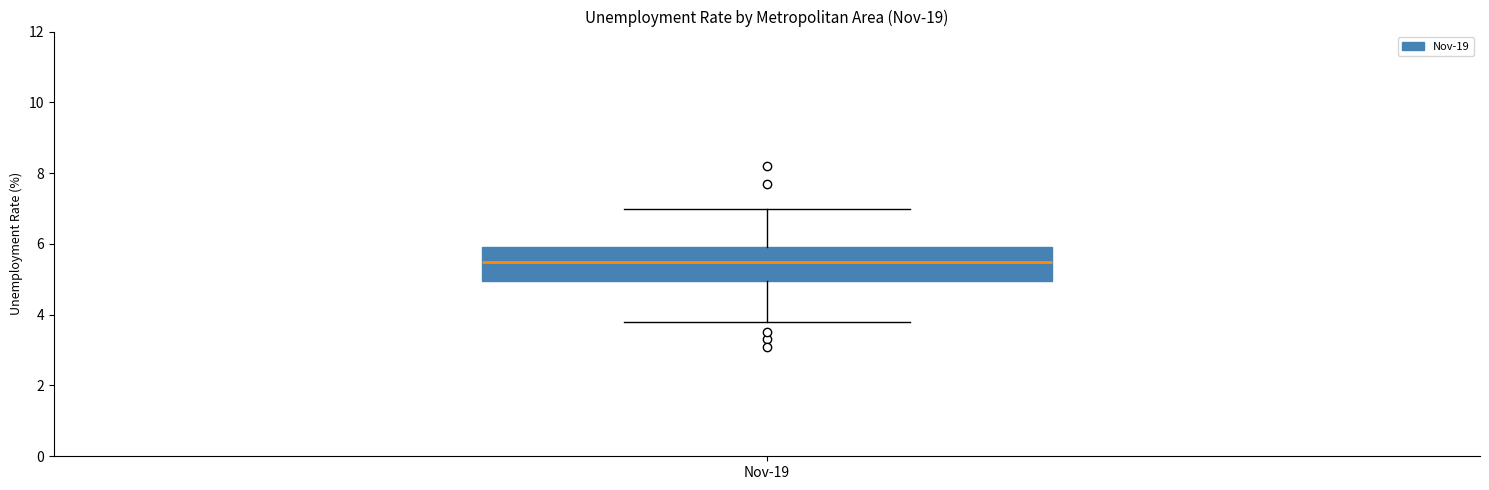

Transcribe this box plot: give where the median line is, the range the box spans, and where the two whiskers end, as read against the y-axis. The values are not printed on the chart, so give them approximately, as read against the axis.

median 5.6, box 5.0 to 6.0, whiskers 3.8 to 7.0